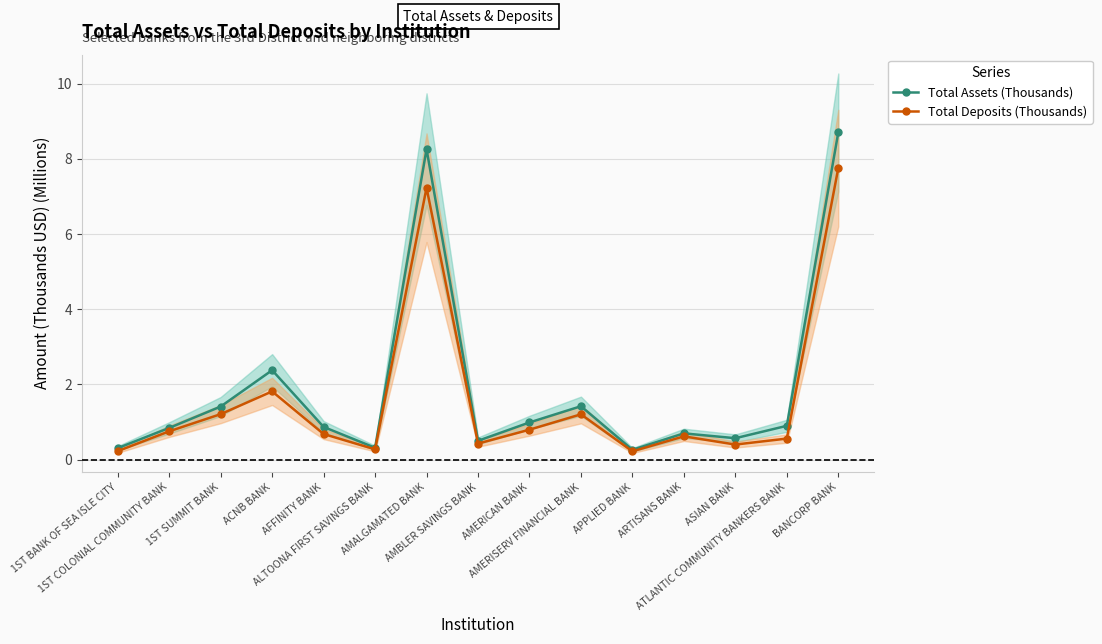

The Total Assets (Thousands) series shows 0.9 at ASIAN BANK. True or false?

False